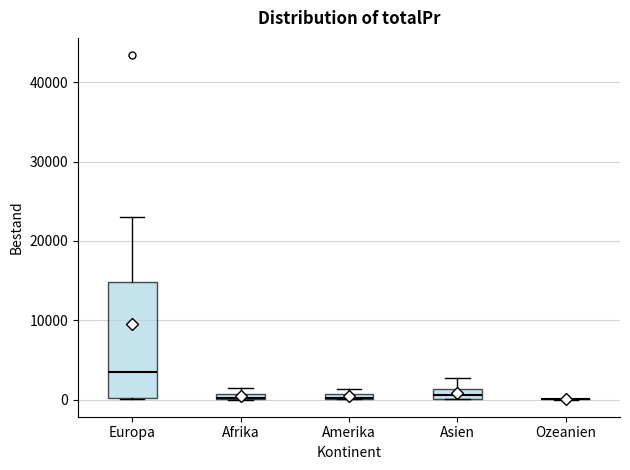

Comparing the boxes themselves (not the whiskers), which one is the tallest?

Europa